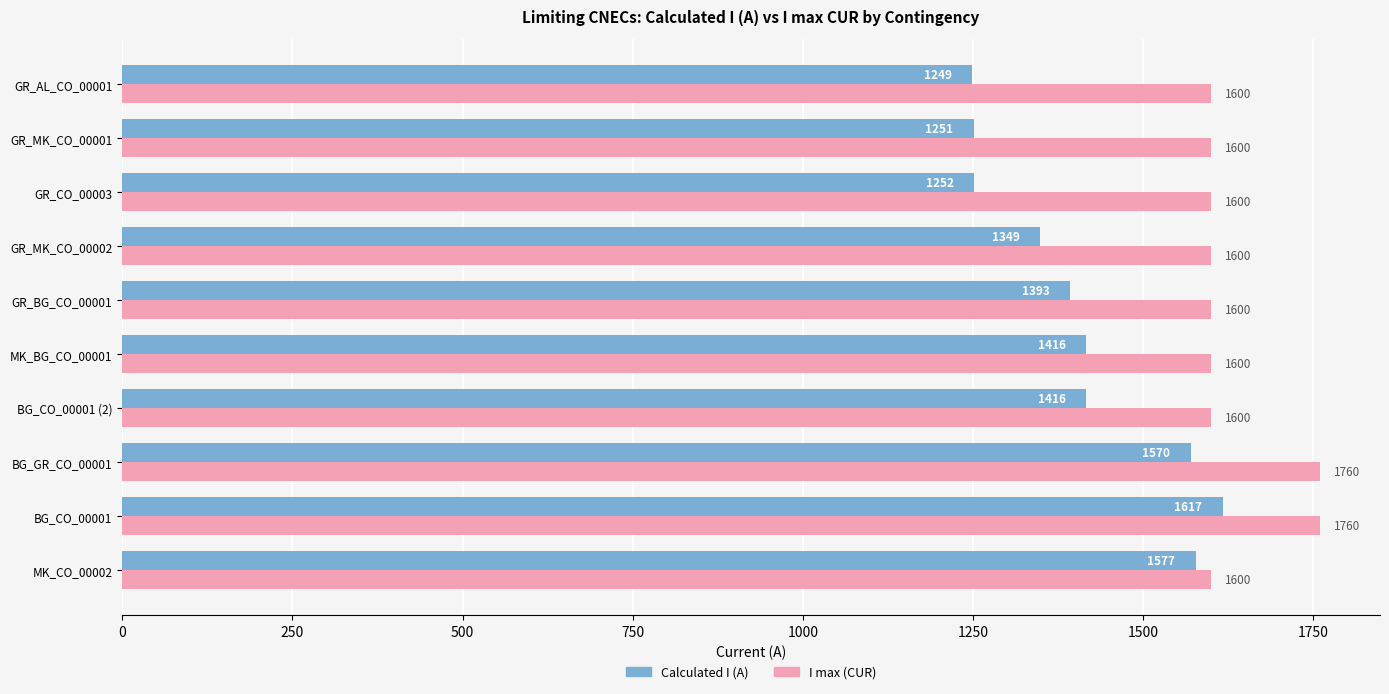

At which category is the sum across all series the highest?

BG_CO_00001